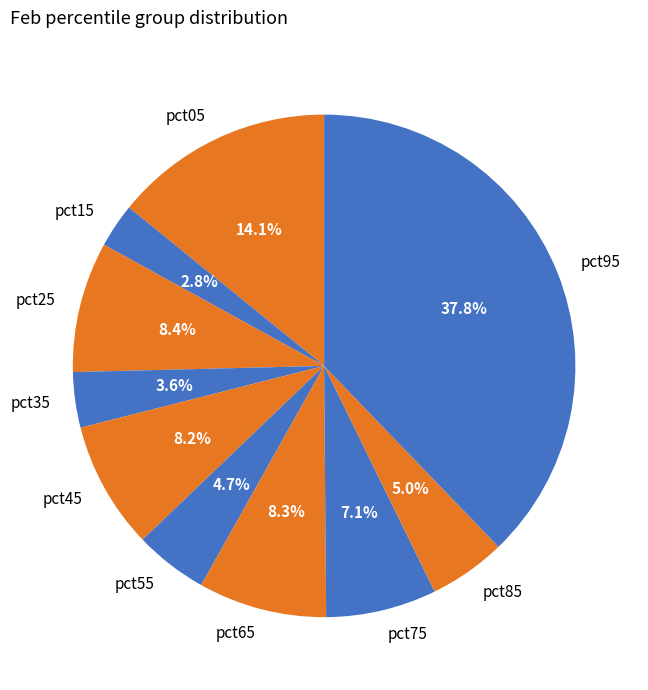

Is it true that pct55 is 18% of the pie?

False